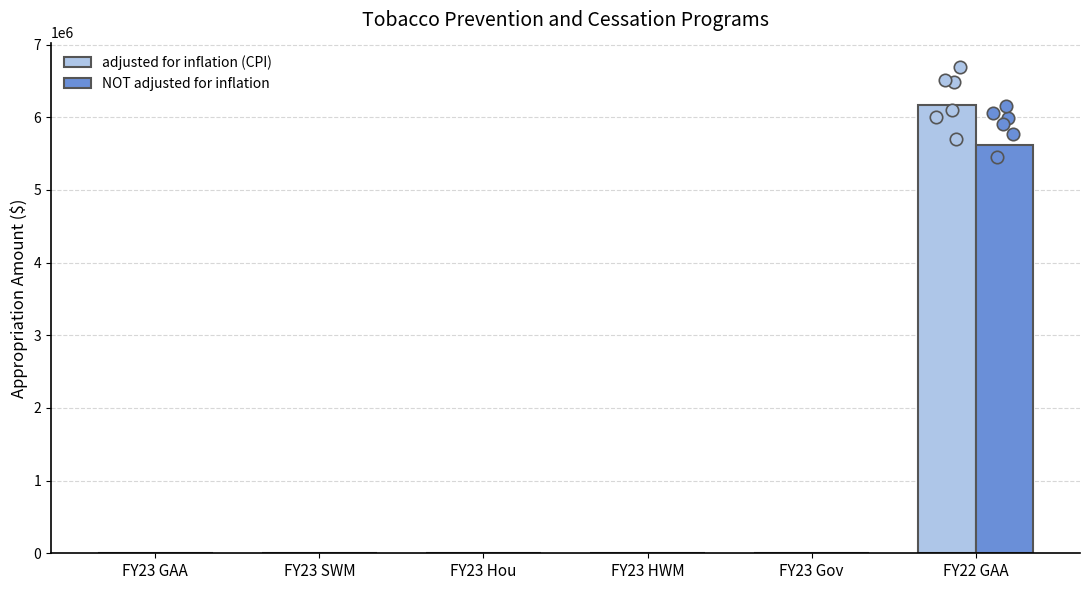

Which series has the largest total across all categories?

adjusted for inflation (CPI)